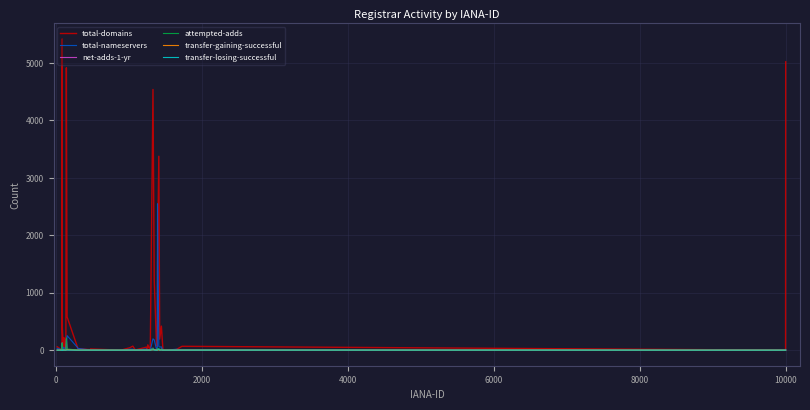

What is the maximum value for attempted-adds?

215